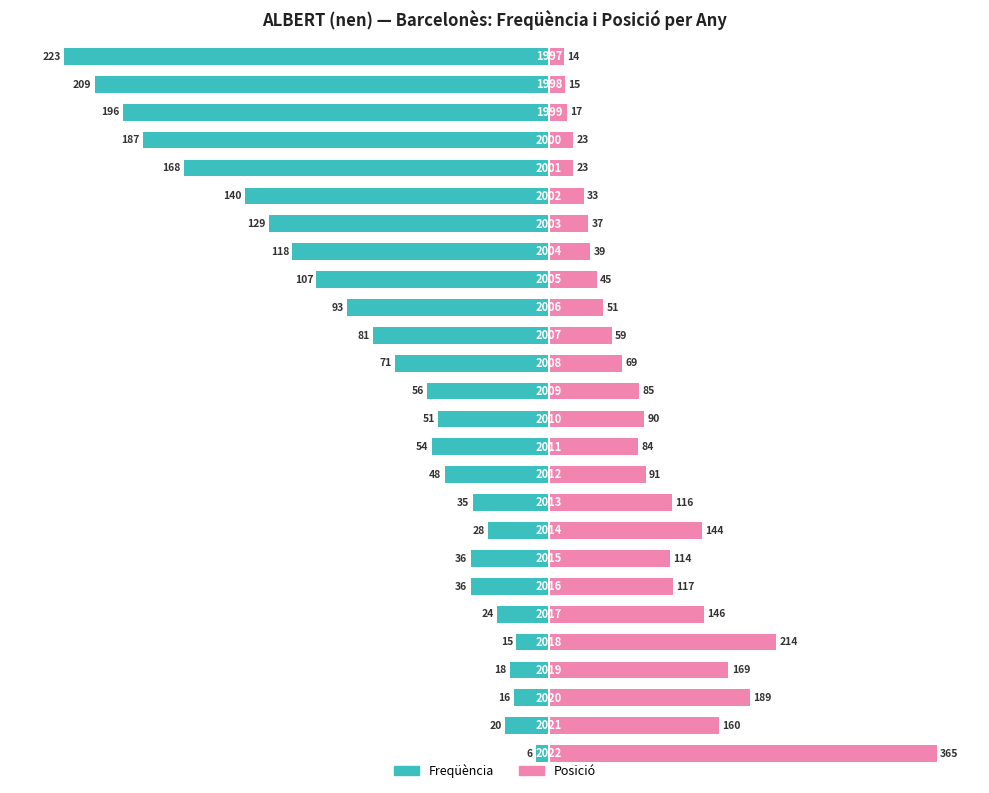

What is the value of the Freqüència bar at the 21st from the left?

-24.0